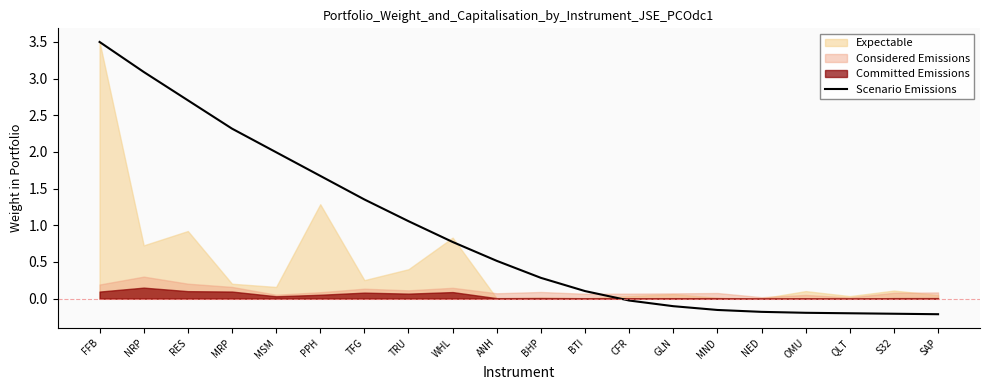

What is the average value?

0.9